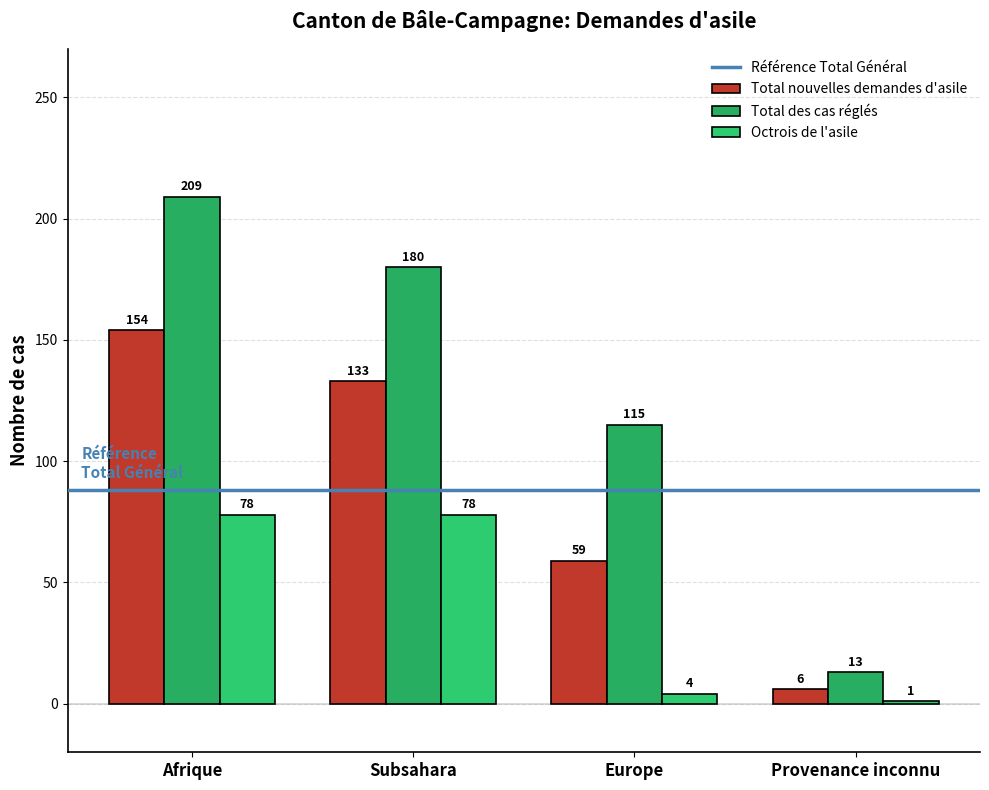

Reading left to right, extract all data points from this chart.

Total nouvelles demandes d'asile: Afrique=154	Subsahara=133	Europe=59	Provenance inconnu=6
Total des cas réglés: Afrique=209	Subsahara=180	Europe=115	Provenance inconnu=13
Octrois de l'asile: Afrique=78	Subsahara=78	Europe=4	Provenance inconnu=1